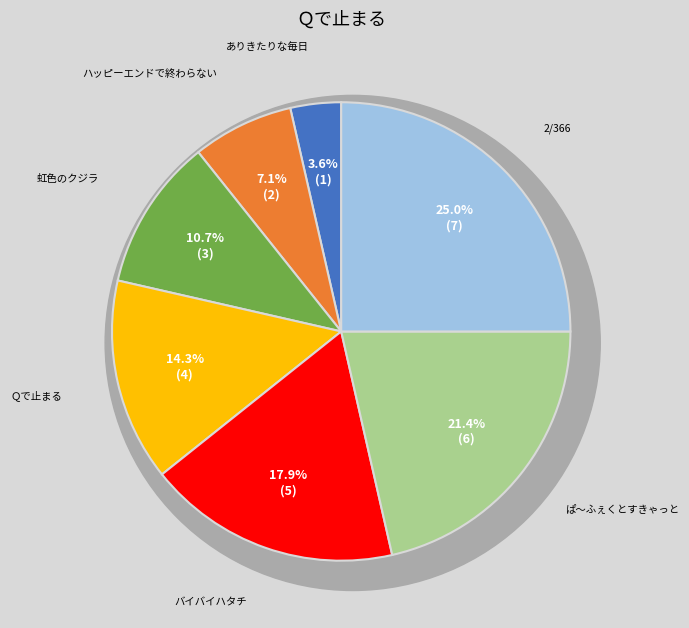

To the nearest percent, what is the combined percentage of 虹色のクジラ and ハッピーエンドで終わらない?

18%